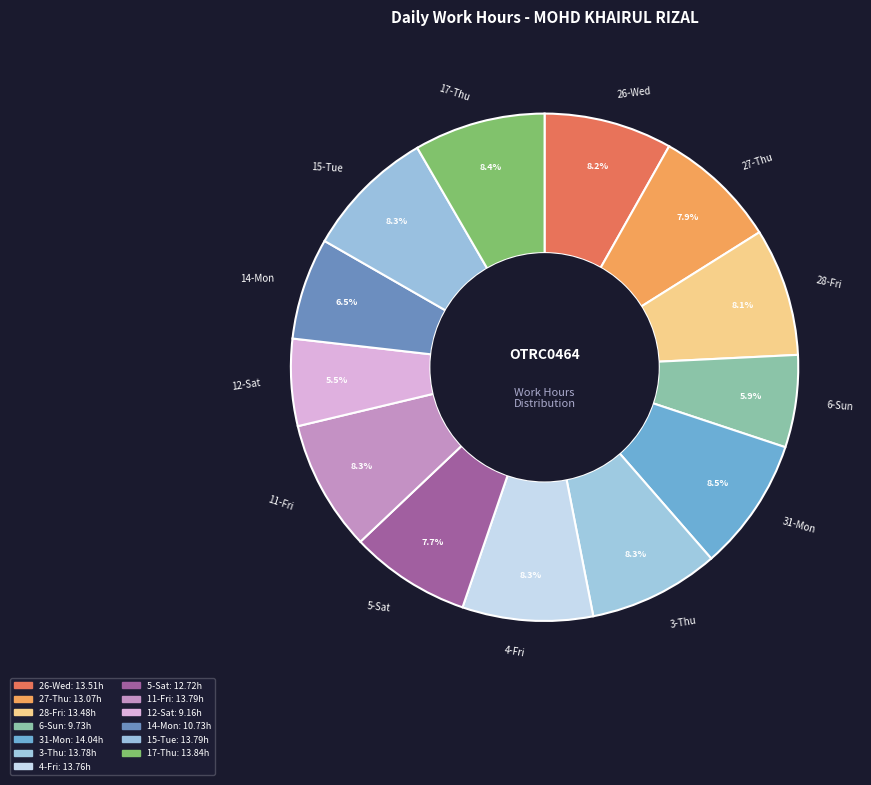

Is it true that 31-Mon is 8% of the pie?

True